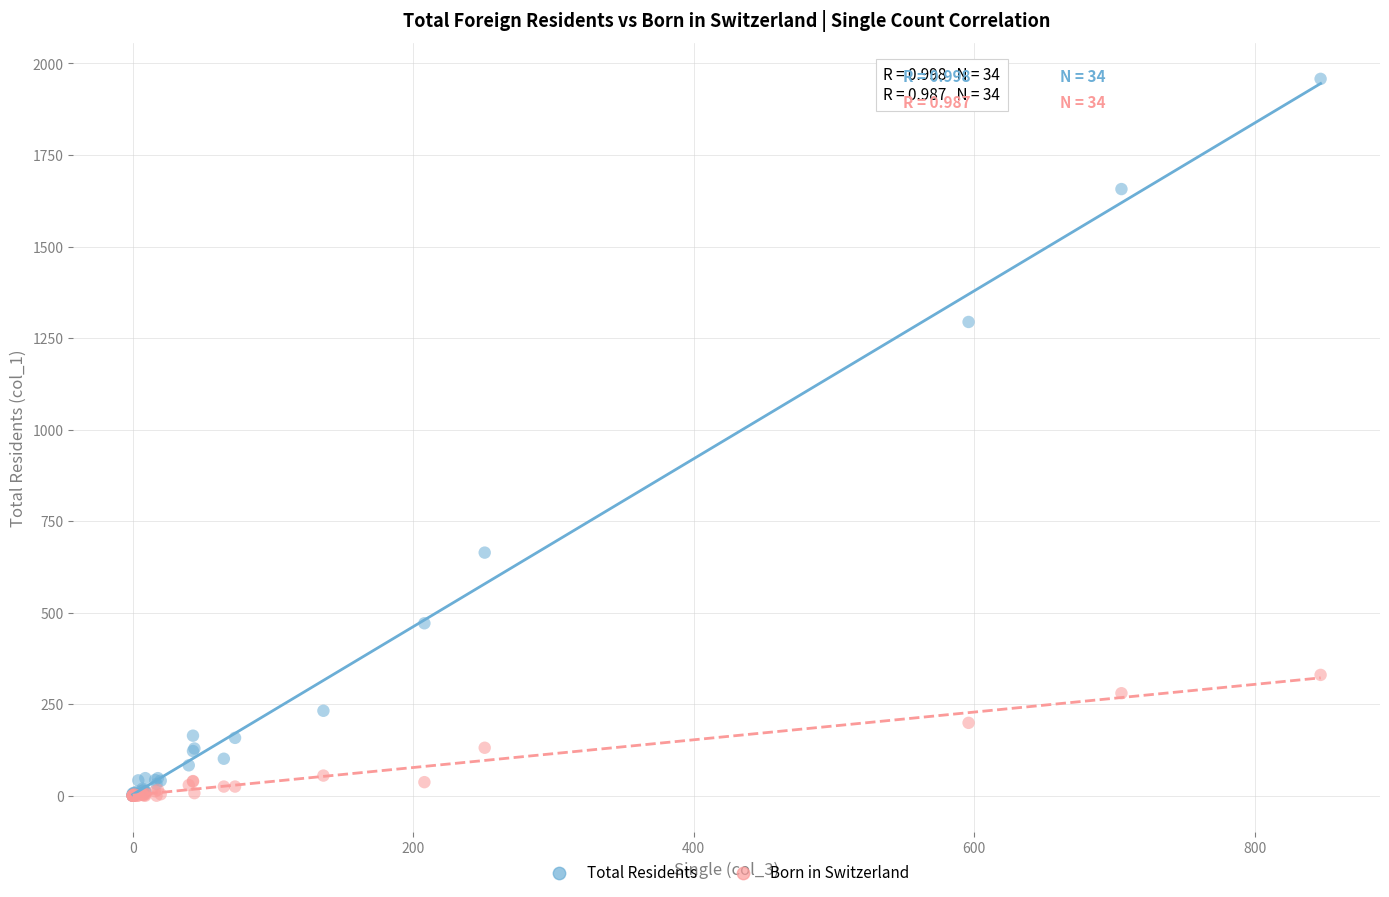

What are all the series names shown in the legend?

Total Residents, Born in Switzerland